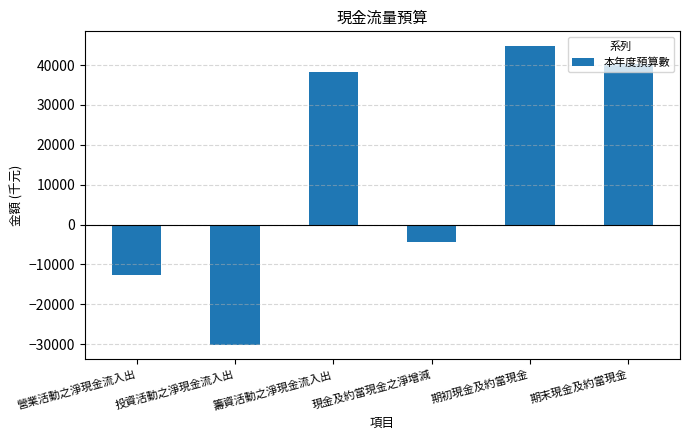

Which category has the highest value across all series?

期初現金及約當現金